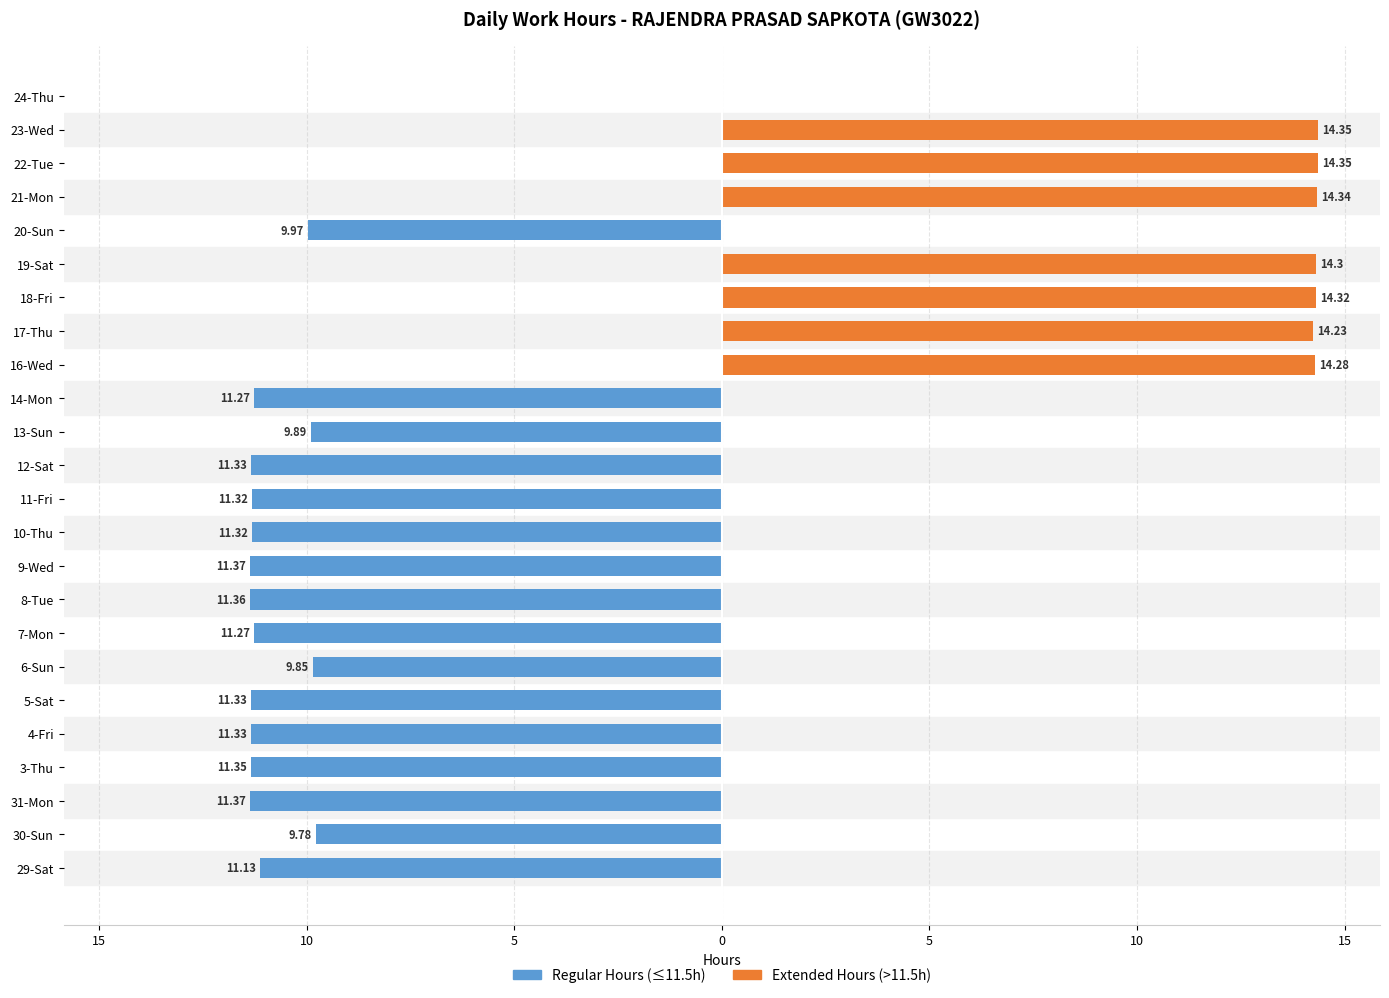

How many bars are there in total?

48